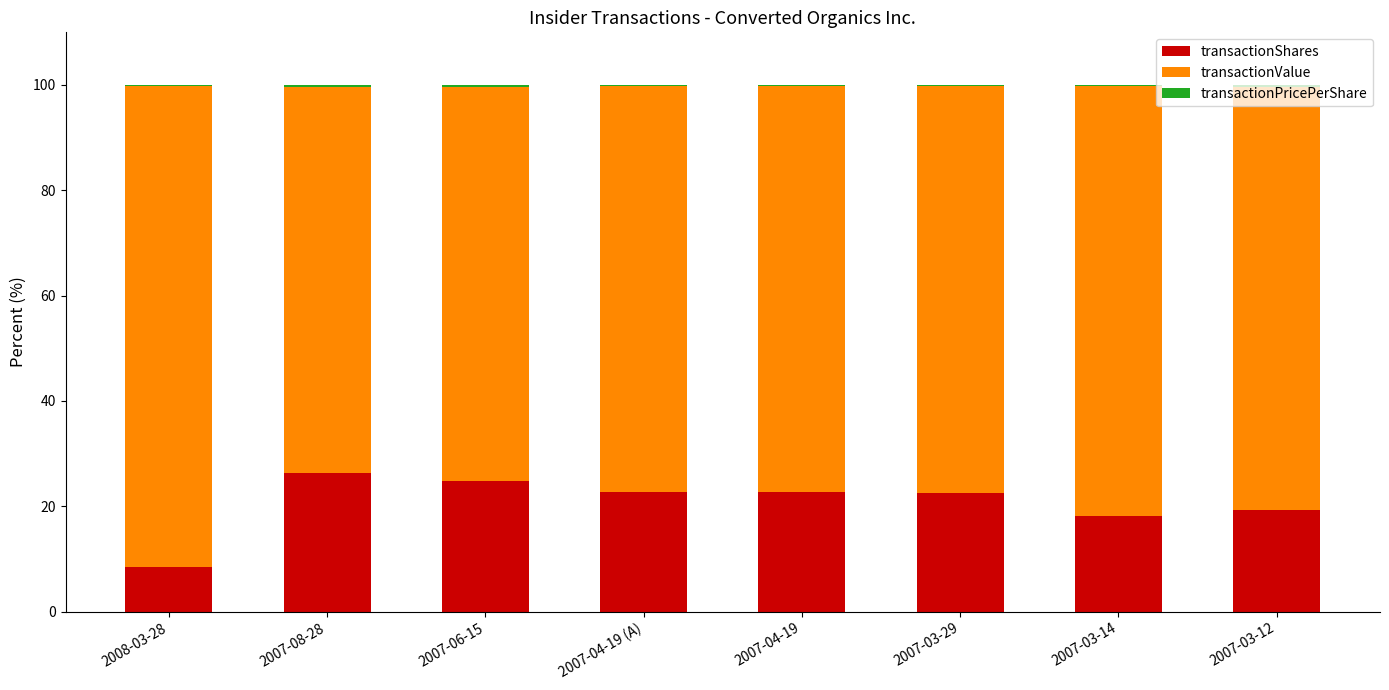

True or false: transactionShares has a value of 6.8 at 2007-04-19 (A).

False